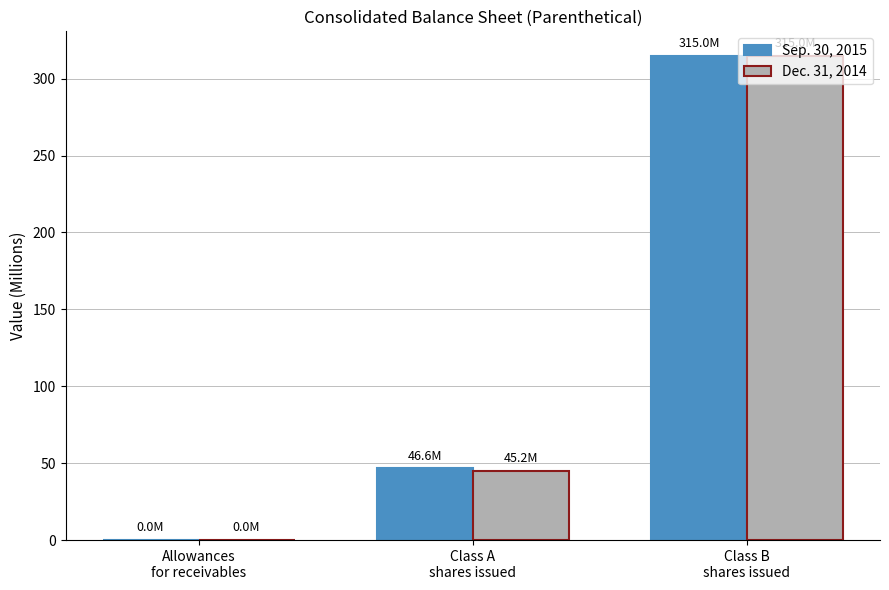

What is the sum of the Dec. 31, 2014 values at Allowances
for receivables and Class A
shares issued?

45.3